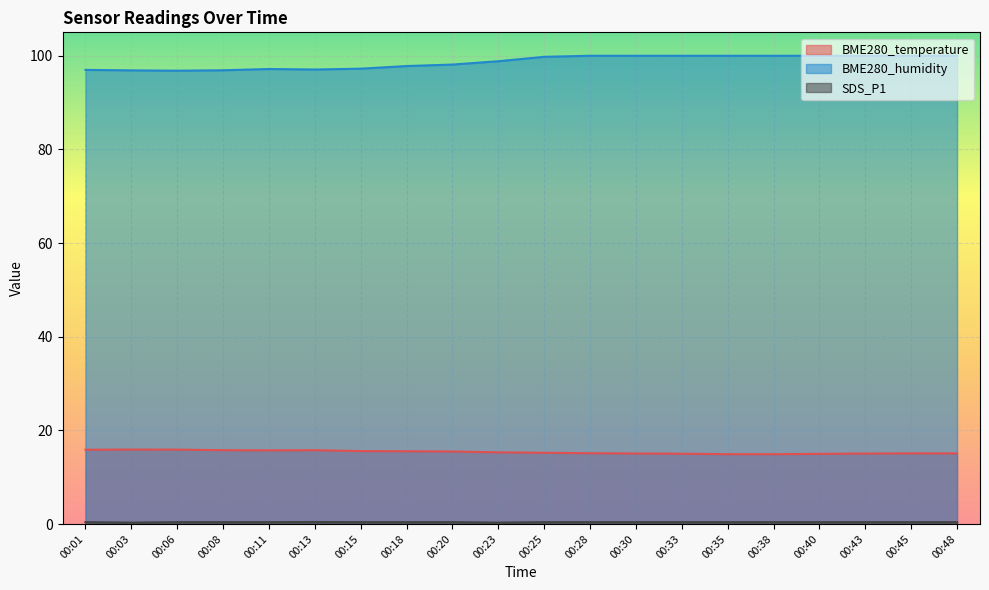

How many SDS_P1 values are between 0 and 1?

20